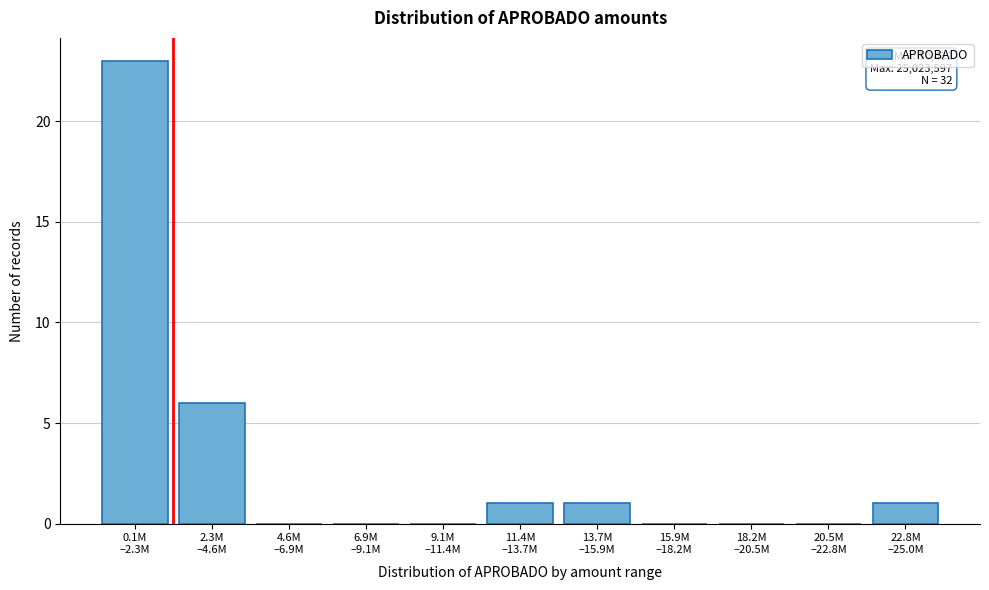

What is the greatest value displayed?

23